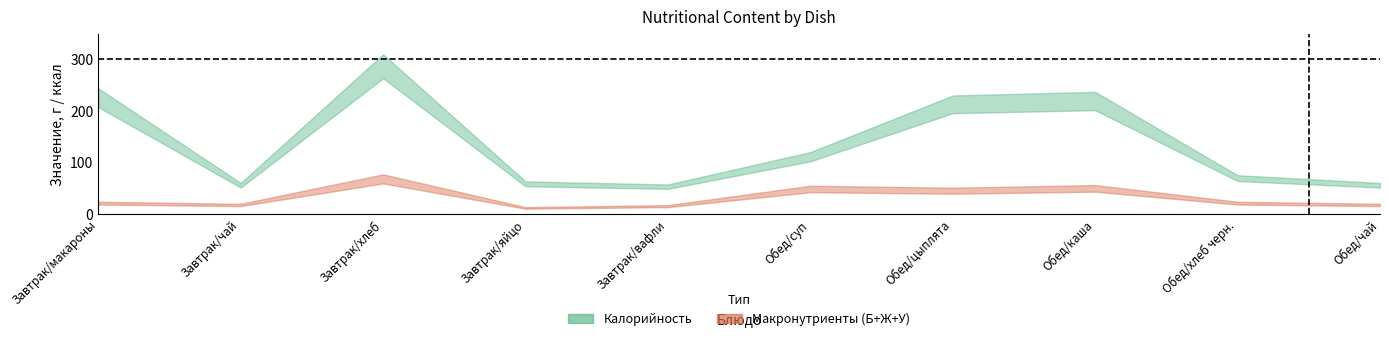

What is the lowest value of the Калорийность series?

57.0